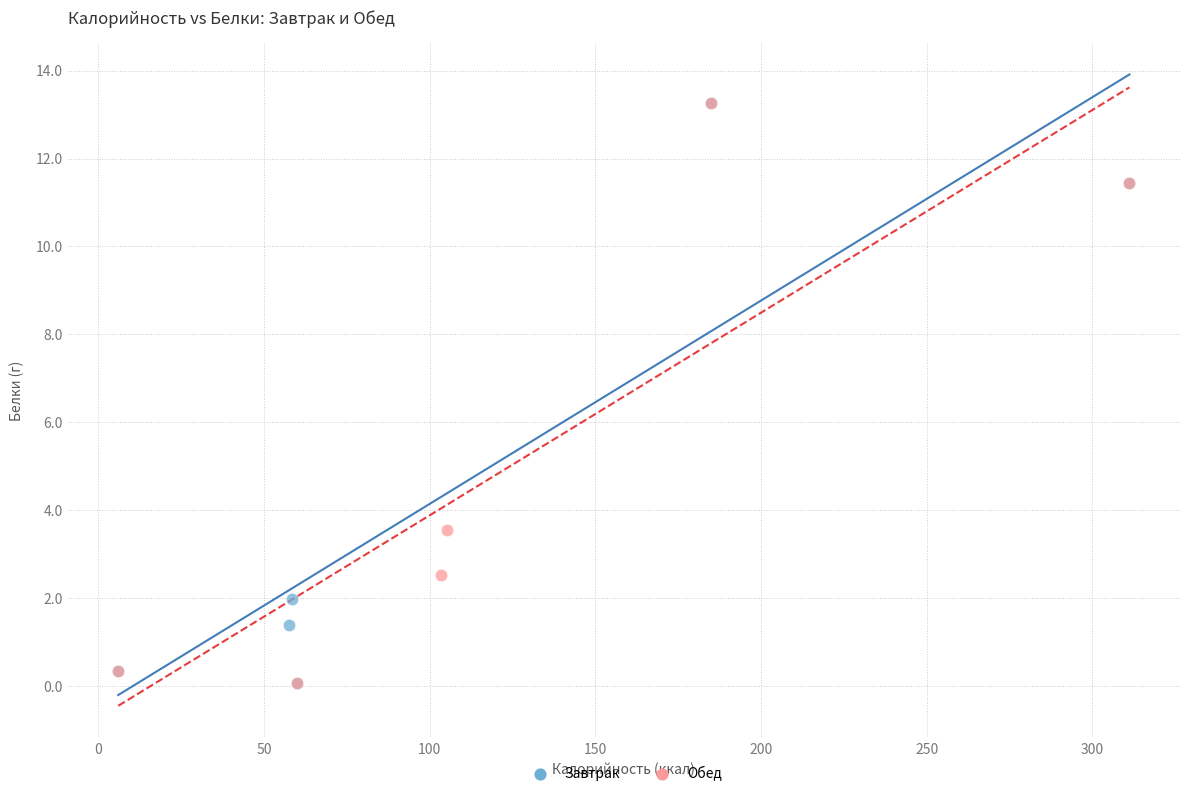

What are all the series names shown in the legend?

Завтрак, Обед